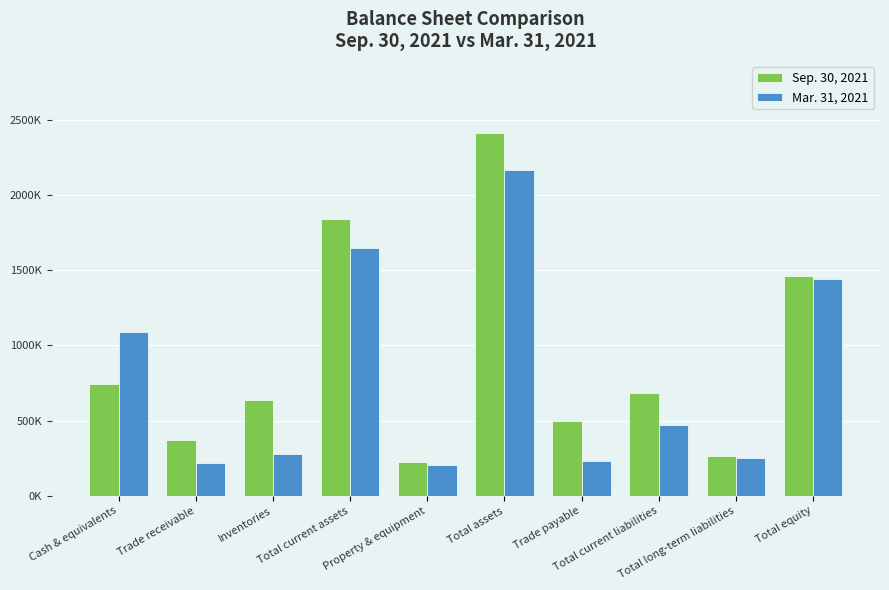

At which category does the chart reach its minimum across all series?

Property & equipment